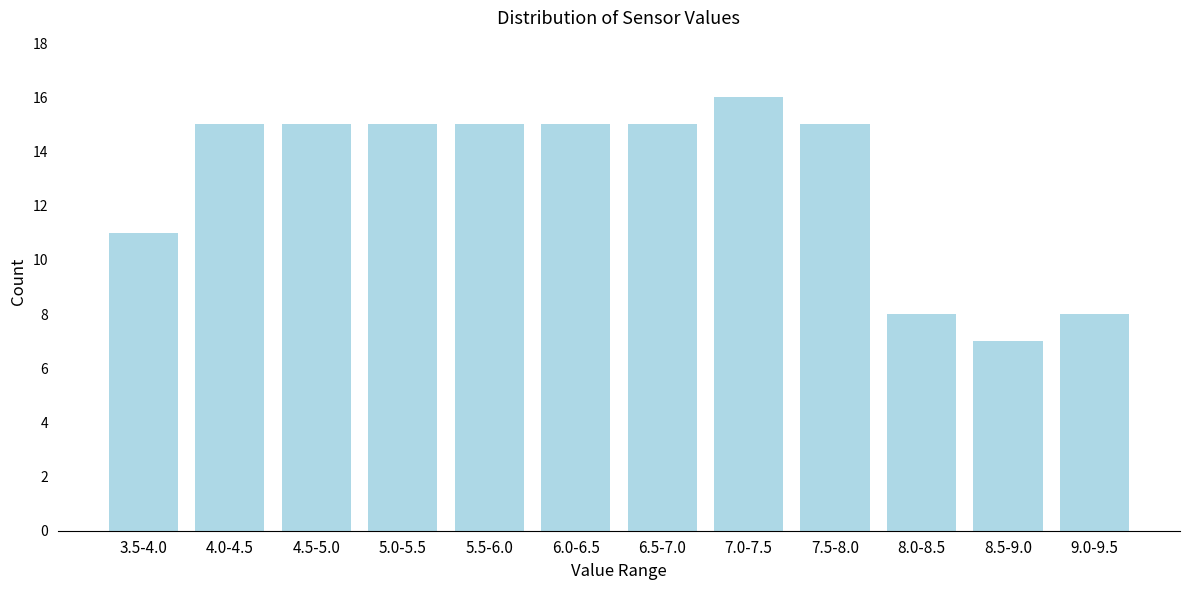

Reading left to right, extract all data points from this chart.

11	15	15	15	15	15	15	16	15	8	7	8